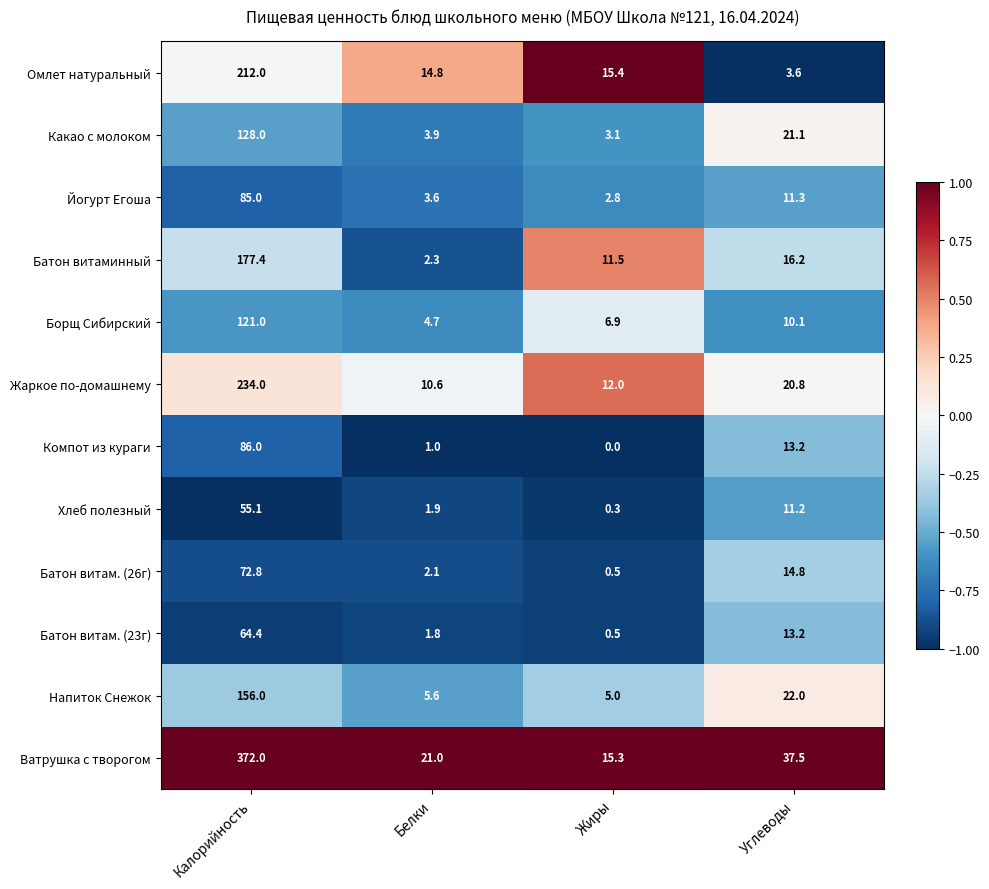

Rank the series by their maximum value, from highest to lowest.

Ватрушка с творогом, Жаркое по-домашнему, Омлет натуральный, Батон витаминный, Напиток Снежок, Какао с молоком, Борщ Сибирский, Компот из кураги, Йогурт Егоша, Батон витам. (26г), Батон витам. (23г), Хлеб полезный